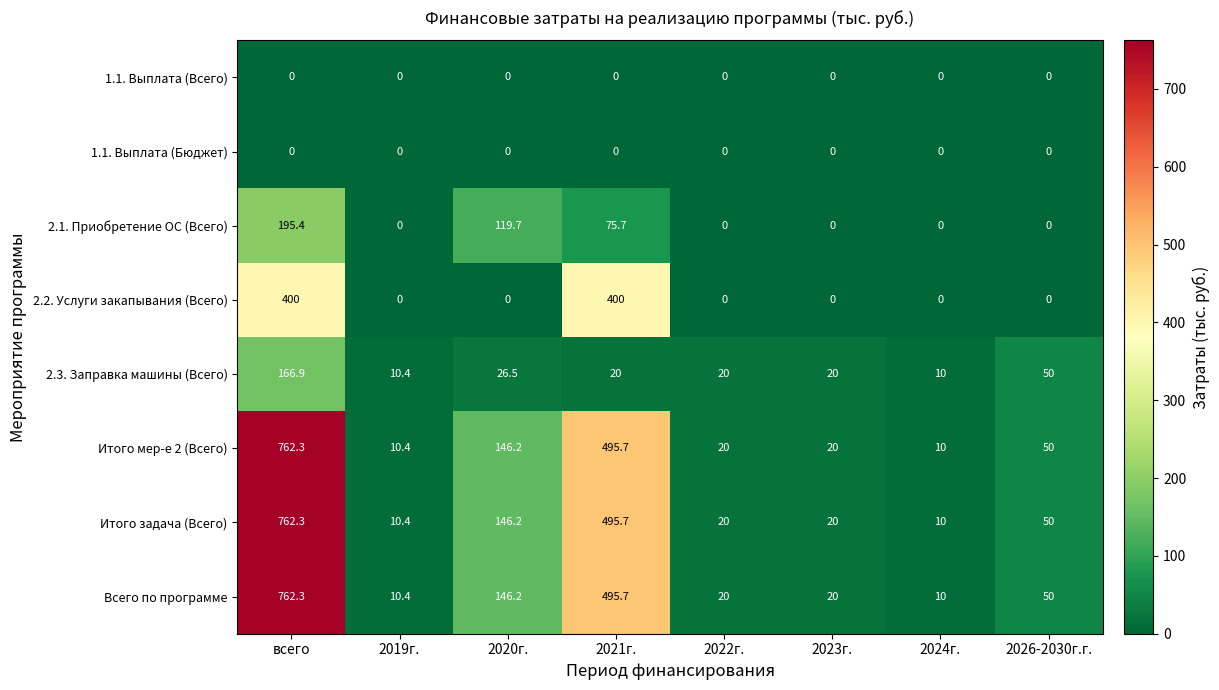

Is the value of 1.1. Выплата (Всего) at 2026-2030г.г. greater than the value of Всего по программе at 2019г.?

No